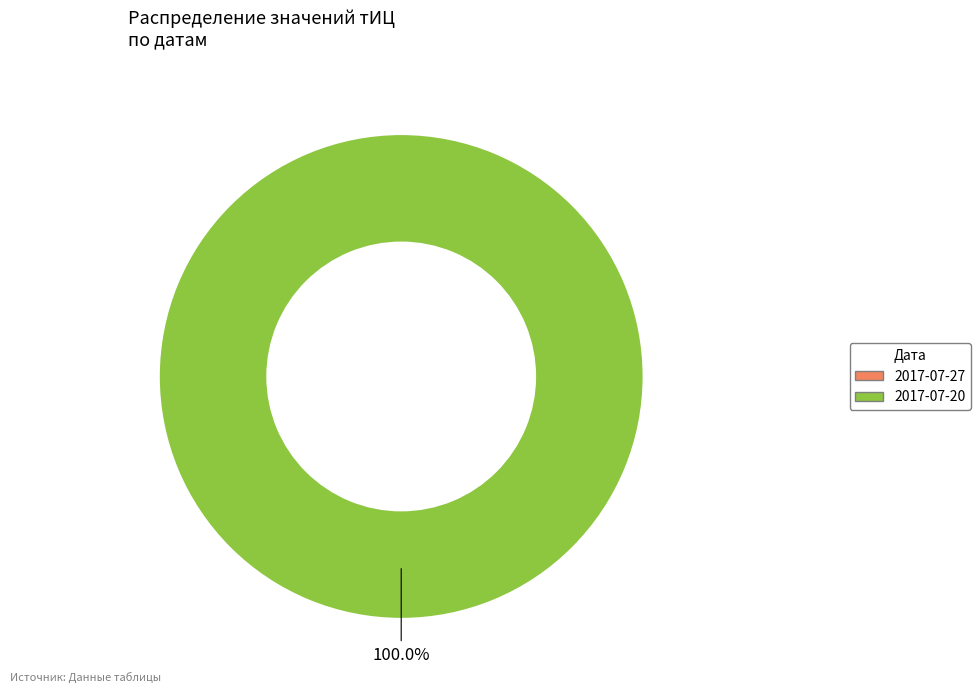

Does 2017-07-27 represent more than half of the total?

No